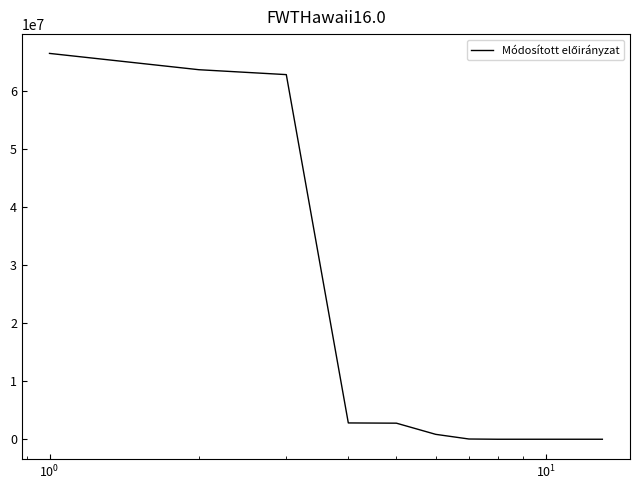

What is the difference between the maximum and minimum values?

66428000